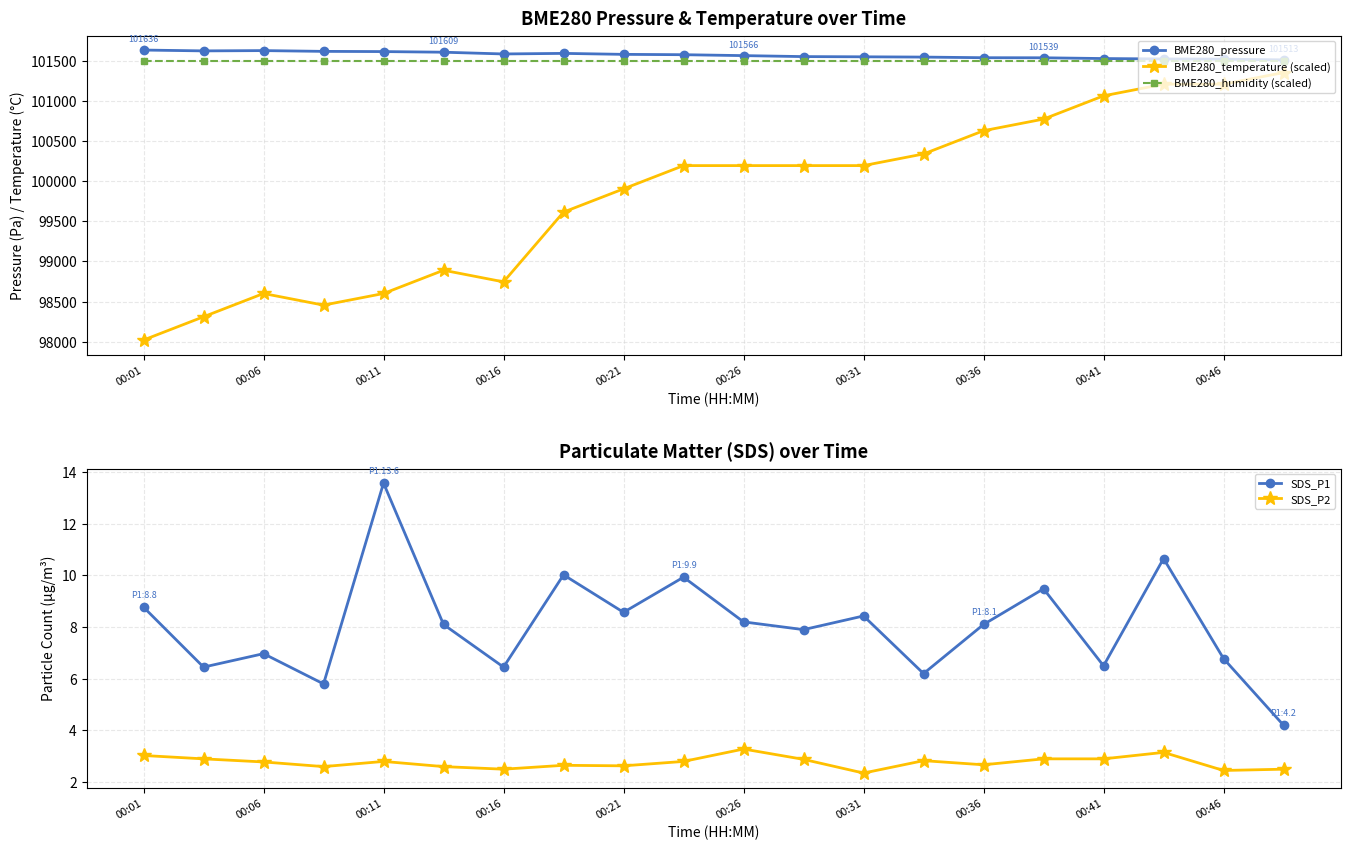

Count the number of data series in this chart.

5